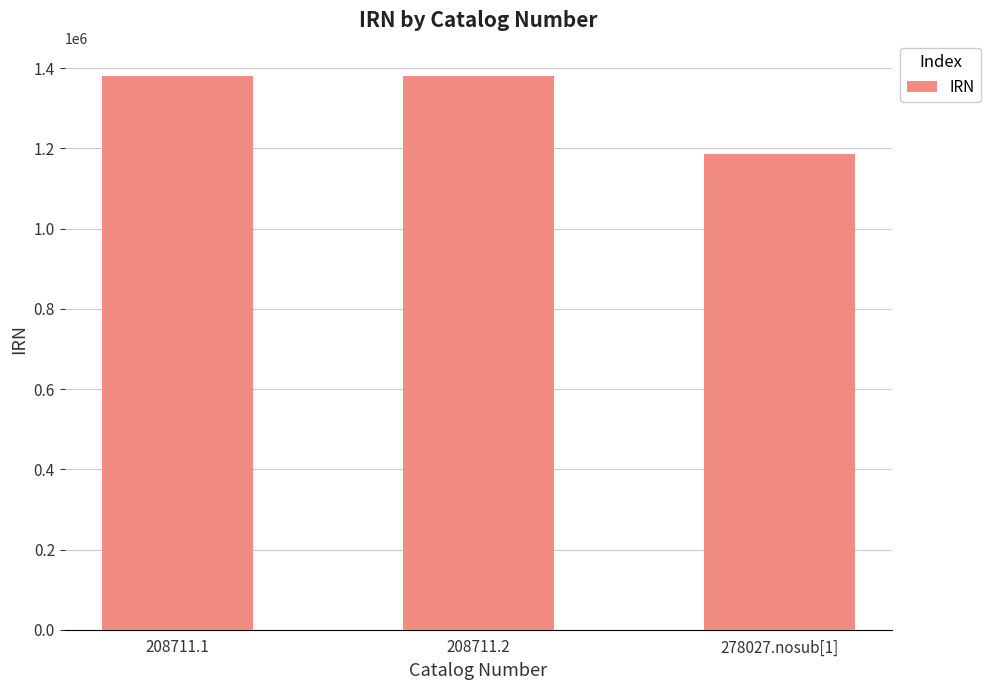

Approximately how many times larger is the value at 208711.1 compared to 208711.2?

1.0